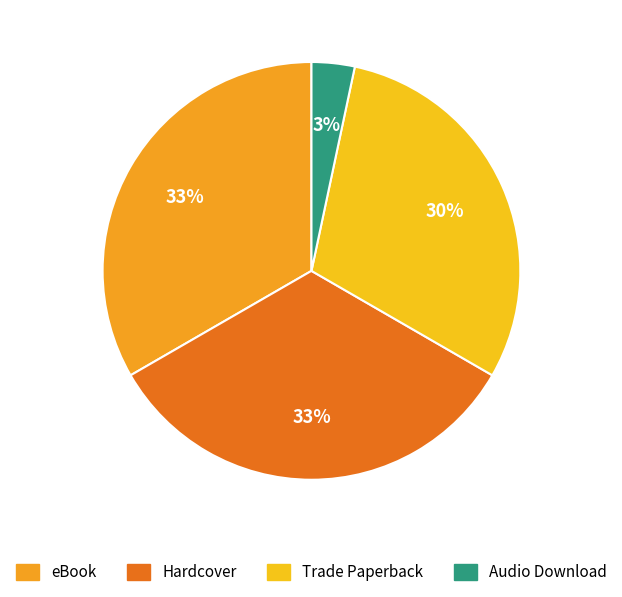

To the nearest percent, what is the difference between the Audio Download and Trade Paperback slice percentages?

27%